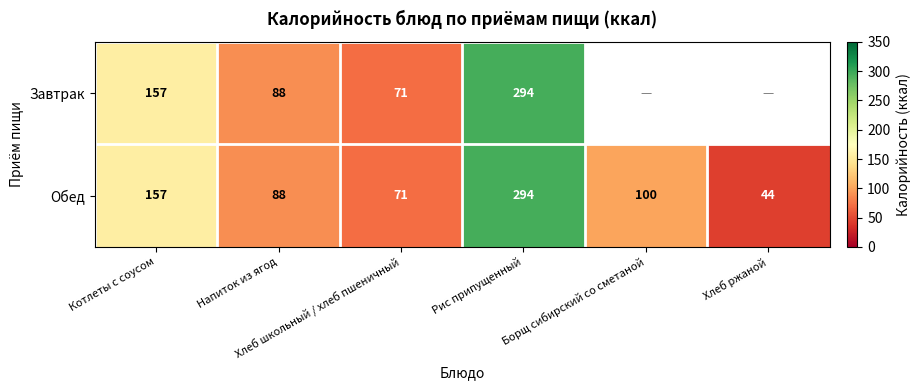

What is the average value of the Обед series?

126